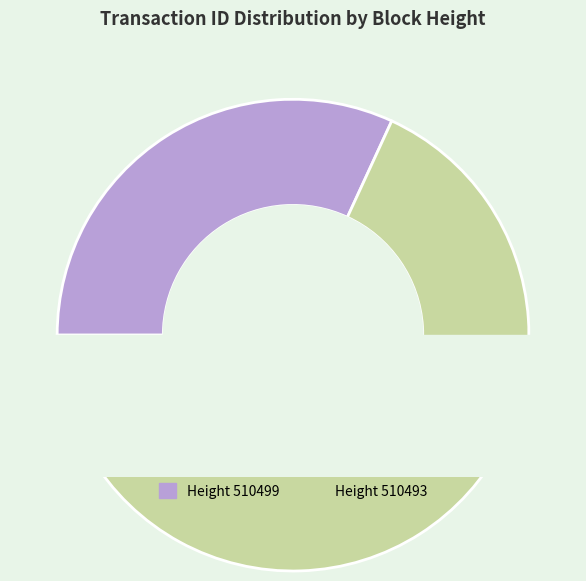

What is the ratio of the value at 510499 to the value at 510493?

0.5